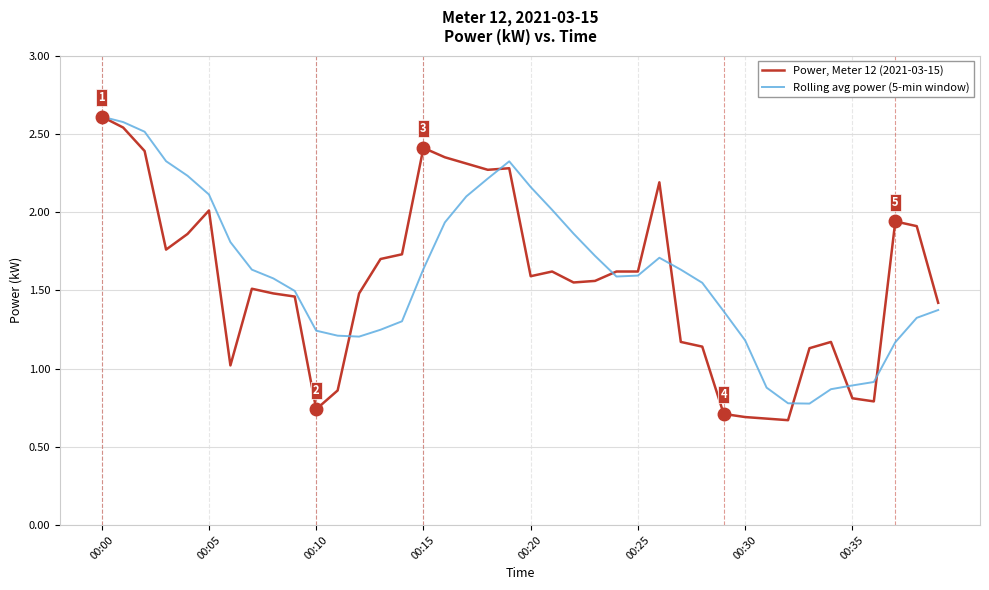

What is the greatest value displayed?

2.6